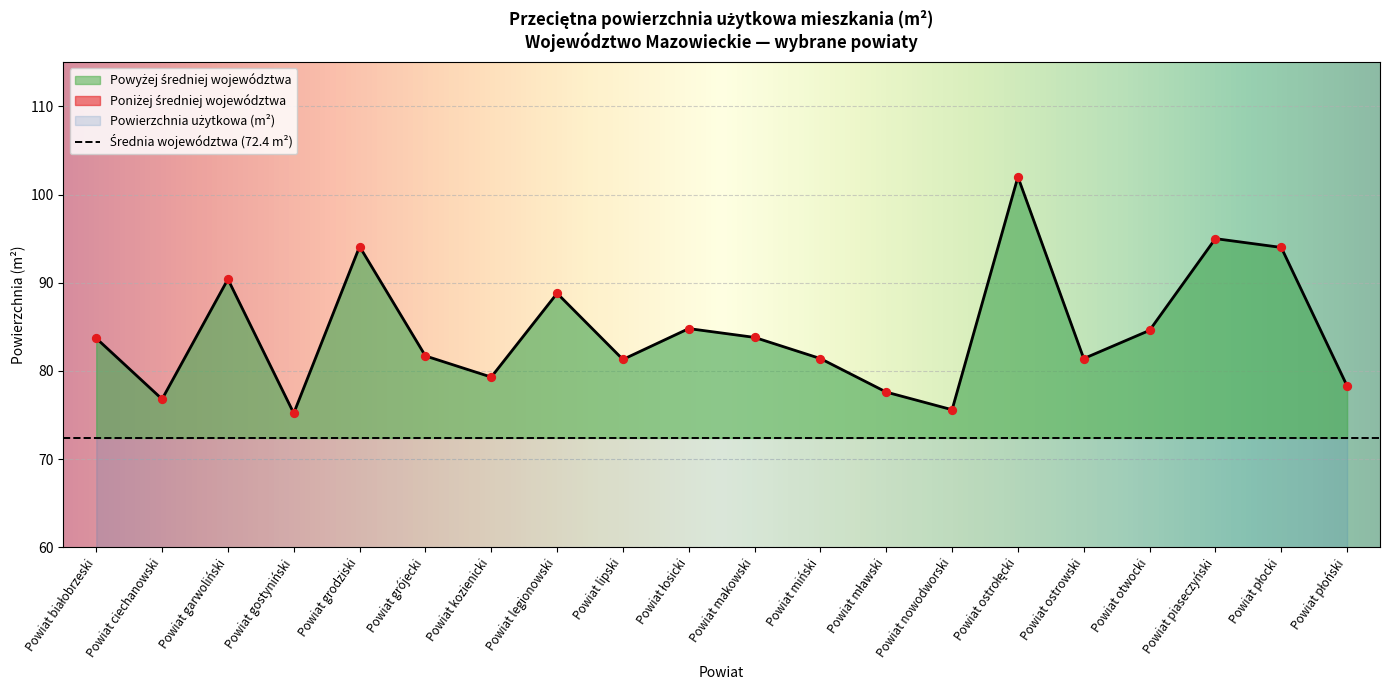

What is the change in value from Powiat kozienicki to Powiat ostrołęcki?

+22.7